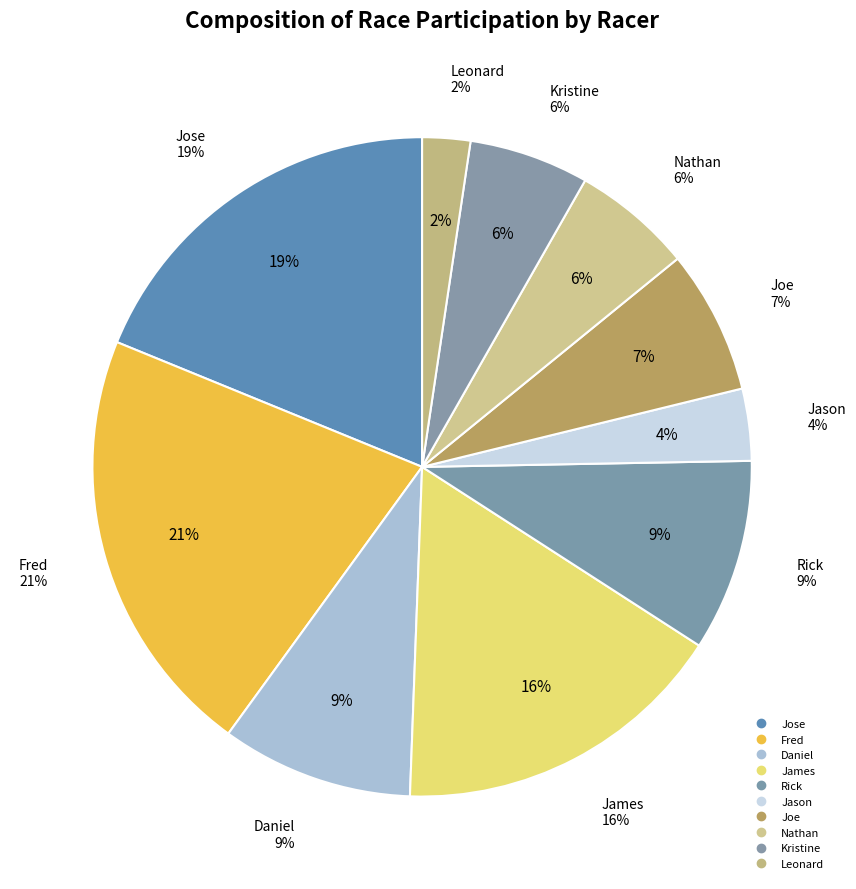

What percentage is the Daniel slice, to the nearest percent?

9%